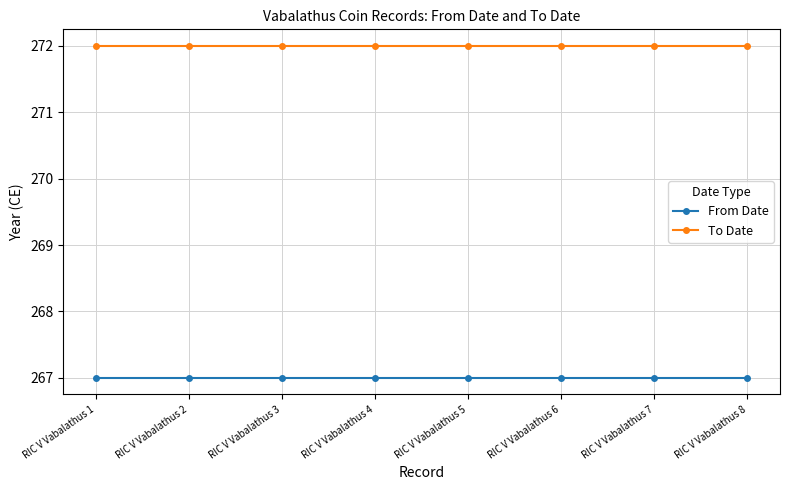

At how many categories does at least one series exceed 271?

8